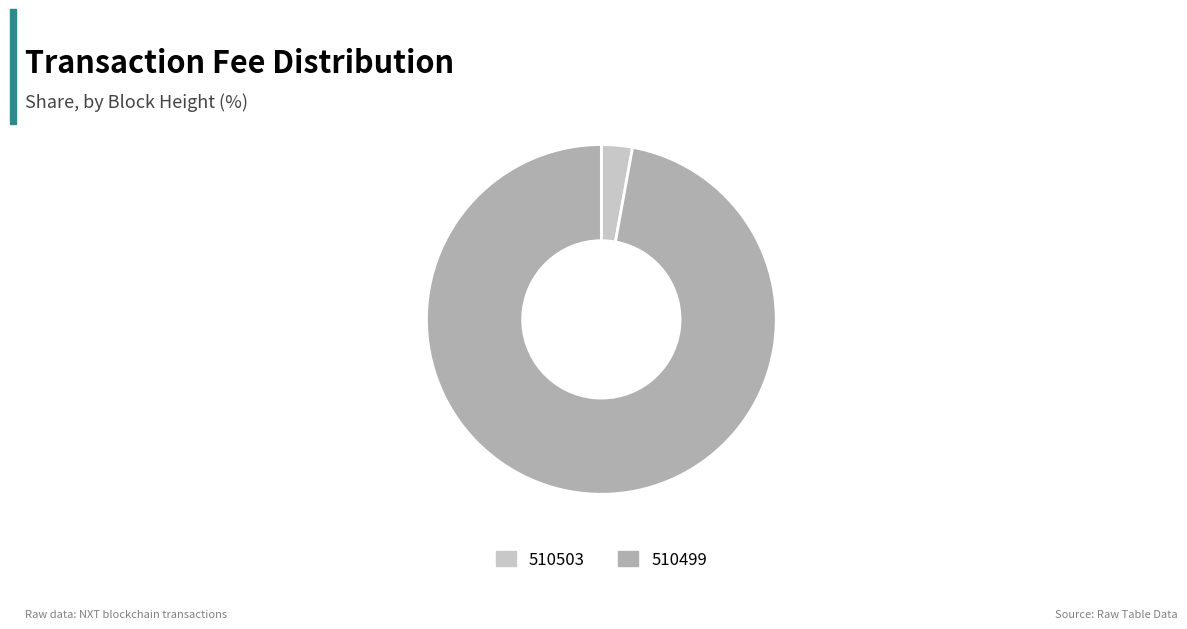

What is the smallest slice in the pie chart?

510503